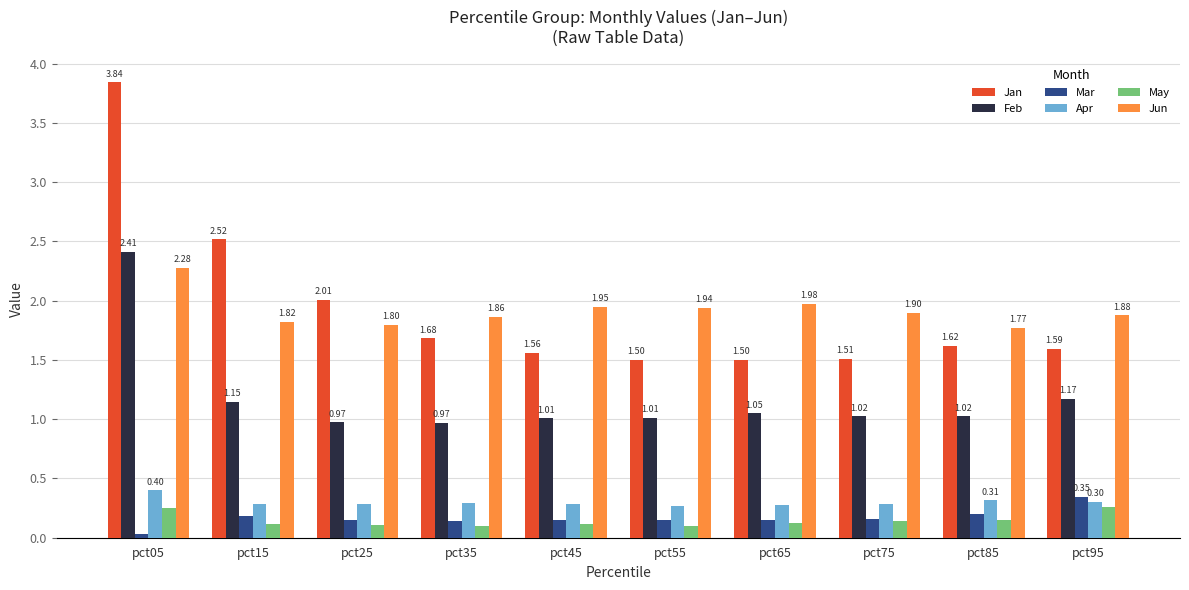

Count the Mar values in the range 0 to 1.

10